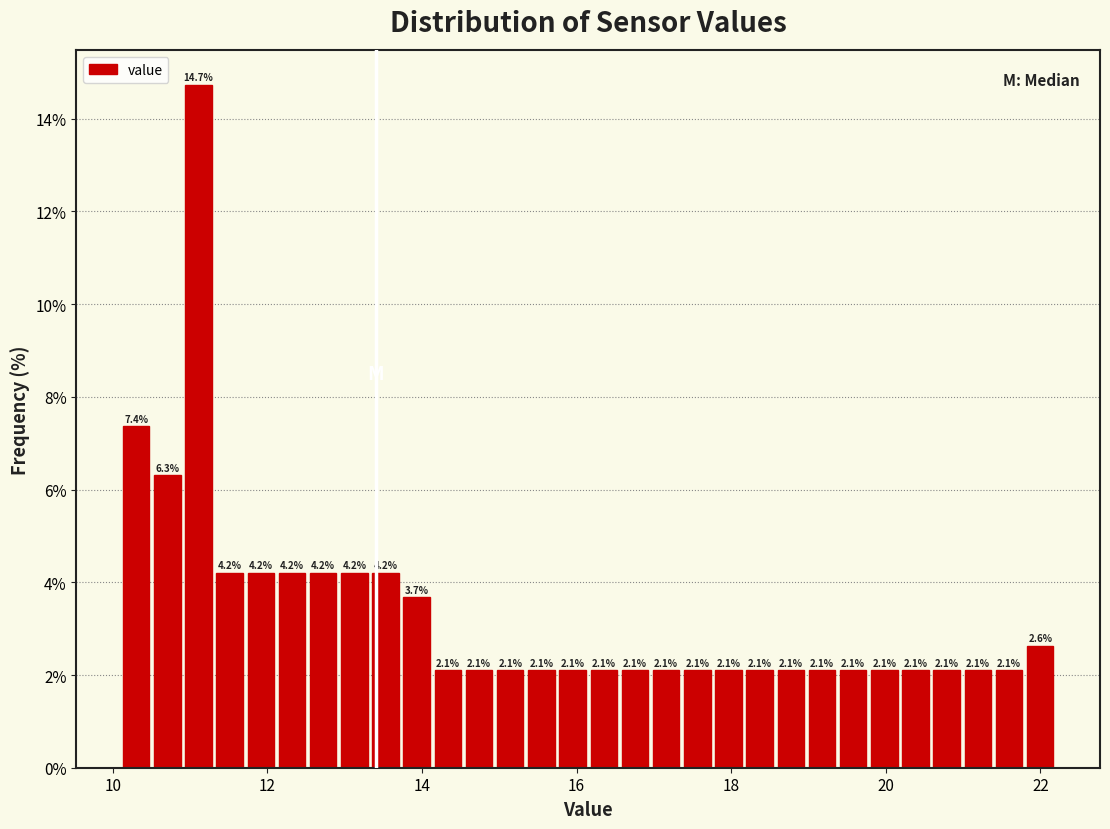

Read against the x-axis, roughly where is the centre of the tallest bar?

11.2